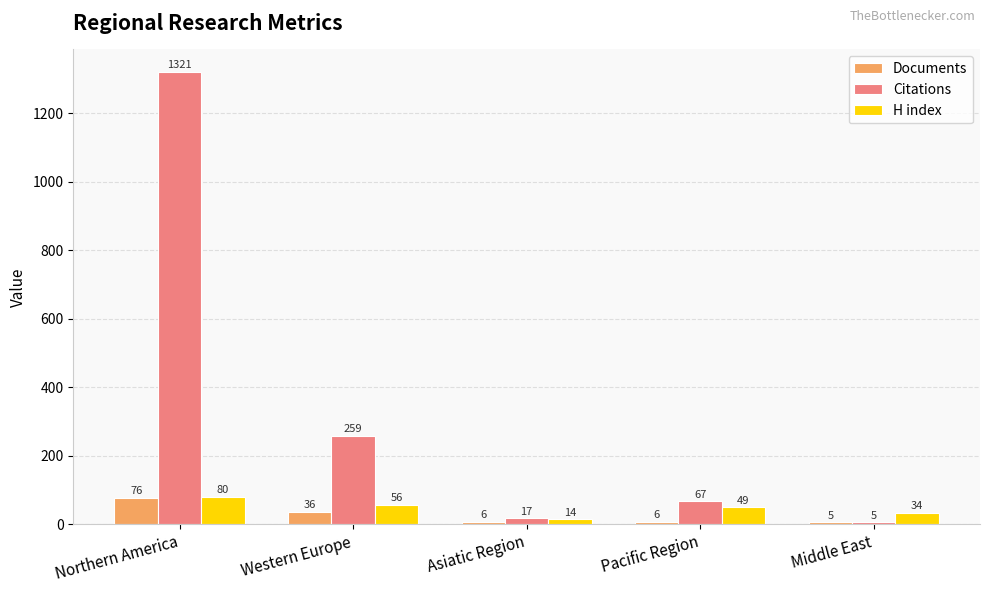

Reading left to right, transcribe all the data shown in this chart.

Documents: 76	36	6	6	5
Citations: 1321	259	17	67	5
H index: 80	56	14	49	34